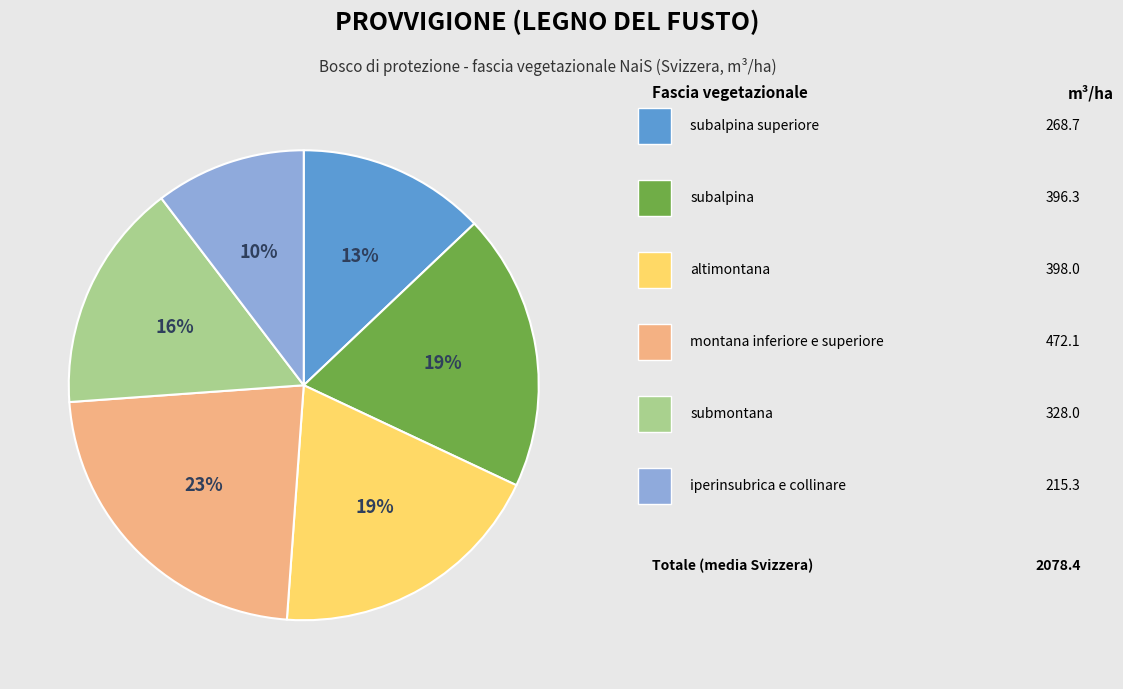

Is there a majority slice in this chart?

No